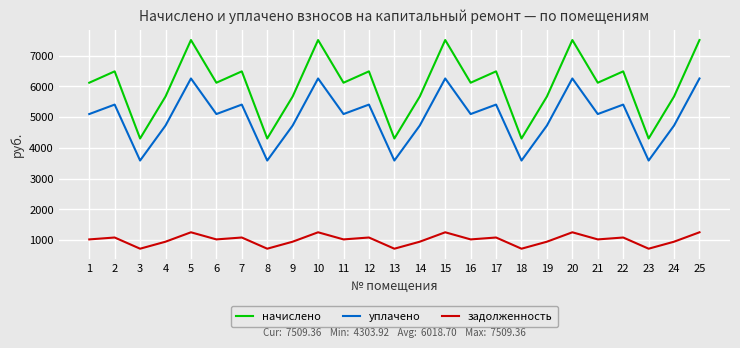

Reading left to right, list all the values displayed in this chart.

начислено: 6119.5	6489.5	4303.9	5671.2	7509.4	6119.5	6489.5	4303.9	5671.2	7509.4	6119.5	6489.5	4303.9	5671.2	7509.4	6119.5	6489.5	4303.9	5671.2	7509.4	6119.5	6489.5	4303.9	5671.2	7509.4
уплачено: 5099.6	5407.9	3586.6	4726.0	6257.8	5099.6	5407.9	3586.6	4726.0	6257.8	5099.6	5407.9	3586.6	4726.0	6257.8	5099.6	5407.9	3586.6	4726.0	6257.8	5099.6	5407.9	3586.6	4726.0	6257.8
задолженность: 1019.9	1081.6	717.3	945.2	1251.6	1019.9	1081.6	717.3	945.2	1251.6	1019.9	1081.6	717.3	945.2	1251.6	1019.9	1081.6	717.3	945.2	1251.6	1019.9	1081.6	717.3	945.2	1251.6